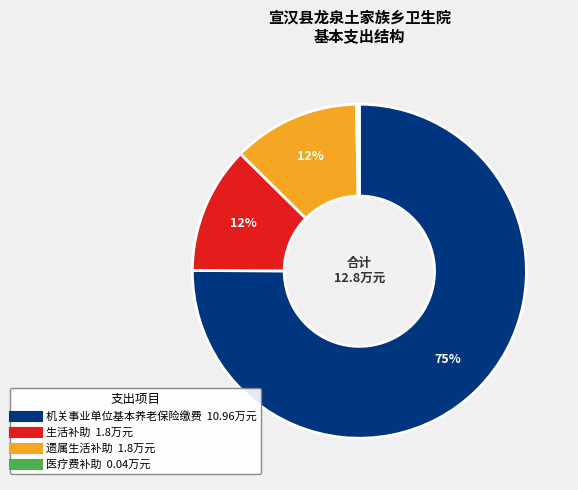

To the nearest percent, what is the average slice percentage?

25%